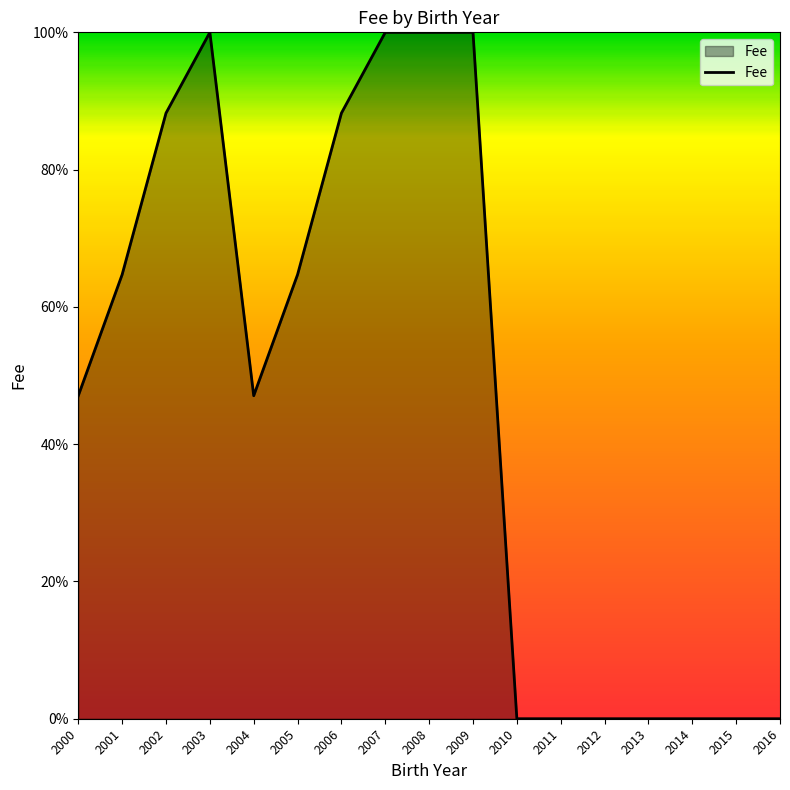

True or false: the data shows 0.0 at 2013.

True